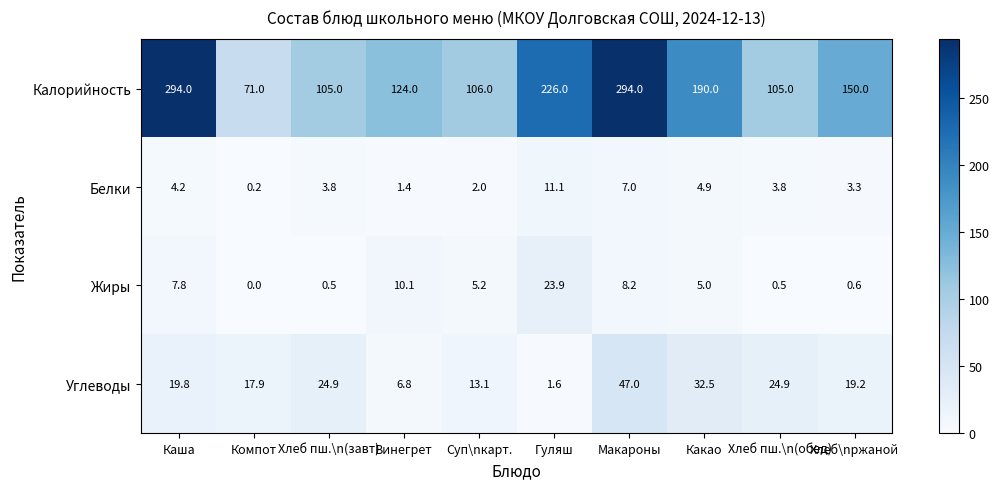

Is it true that Калорийность equals 179.0 at Суп\nкарт.?

False